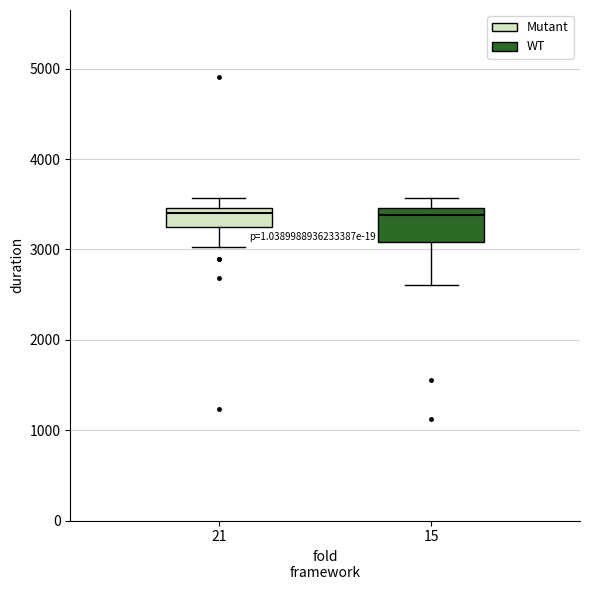

Comparing the boxes themselves (not the whiskers), which one is the tallest?

15